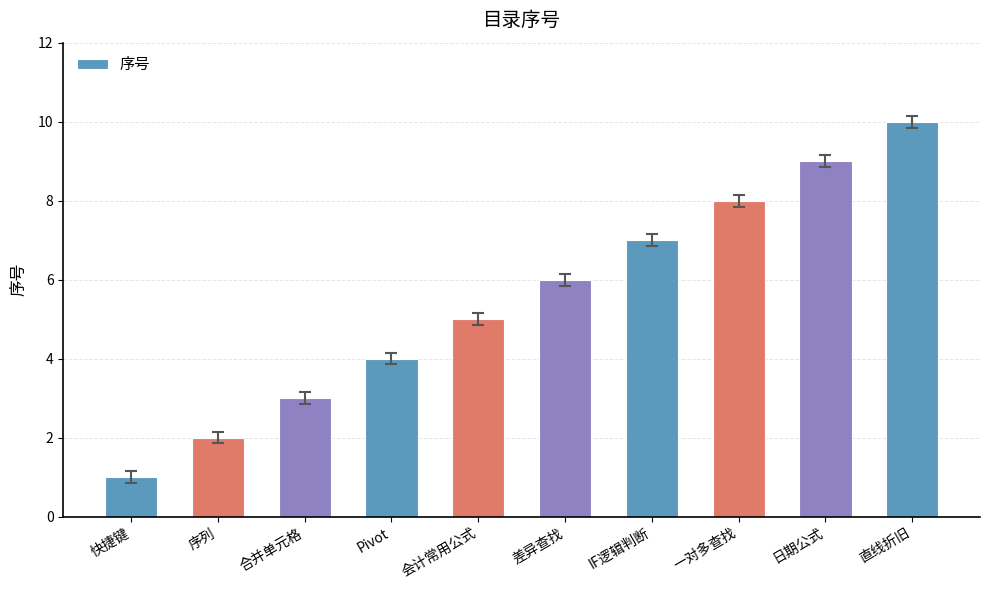

Reading left to right, list all the values displayed in this chart.

1	2	3	4	5	6	7	8	9	10